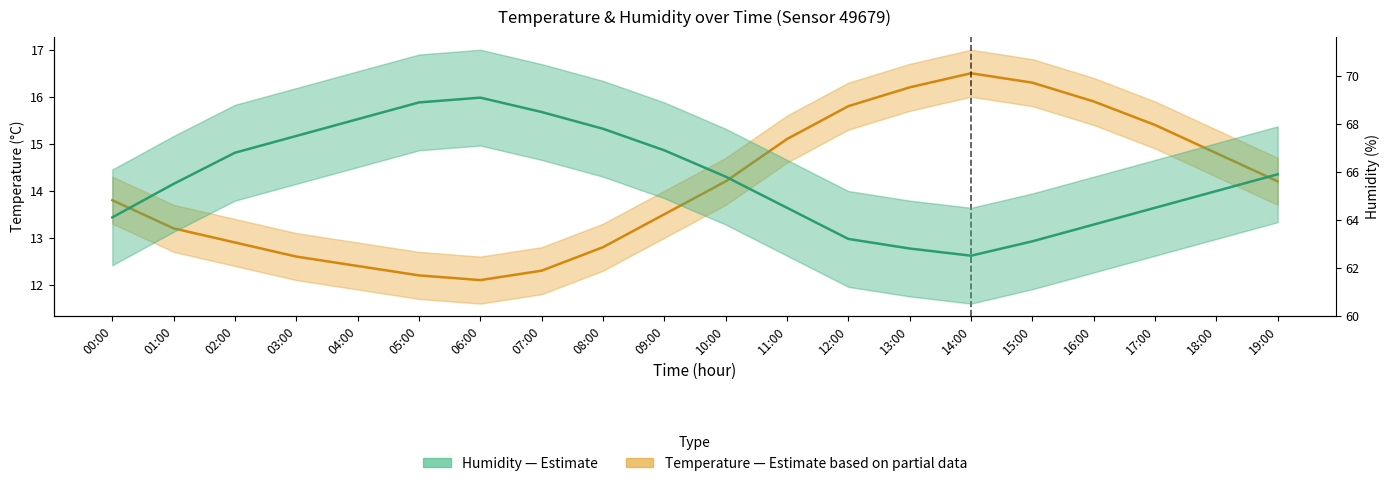

Is it true that Humidity (%) — Estimate equals 63.2 at 12:00?

True